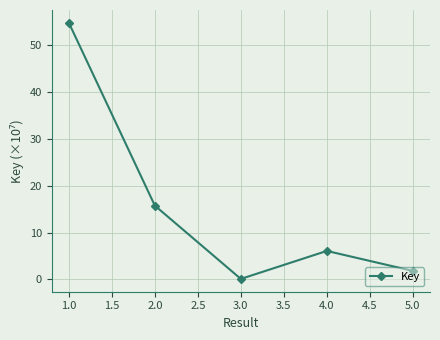

How many lines are shown in the chart?

1